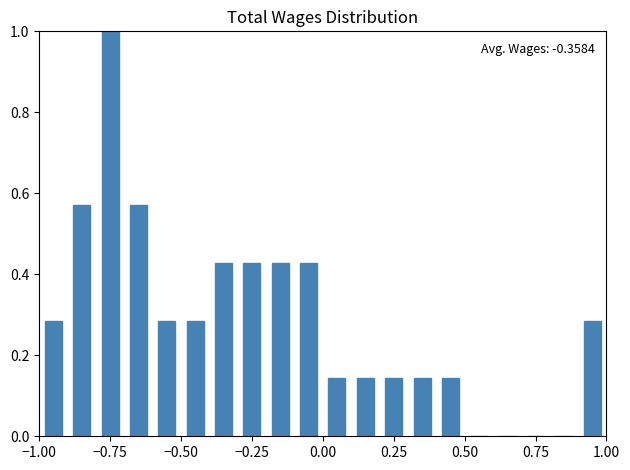

Around what value on the x-axis is the tallest bar? Give the approximate position of its centre, as read against the axis.

-0.75